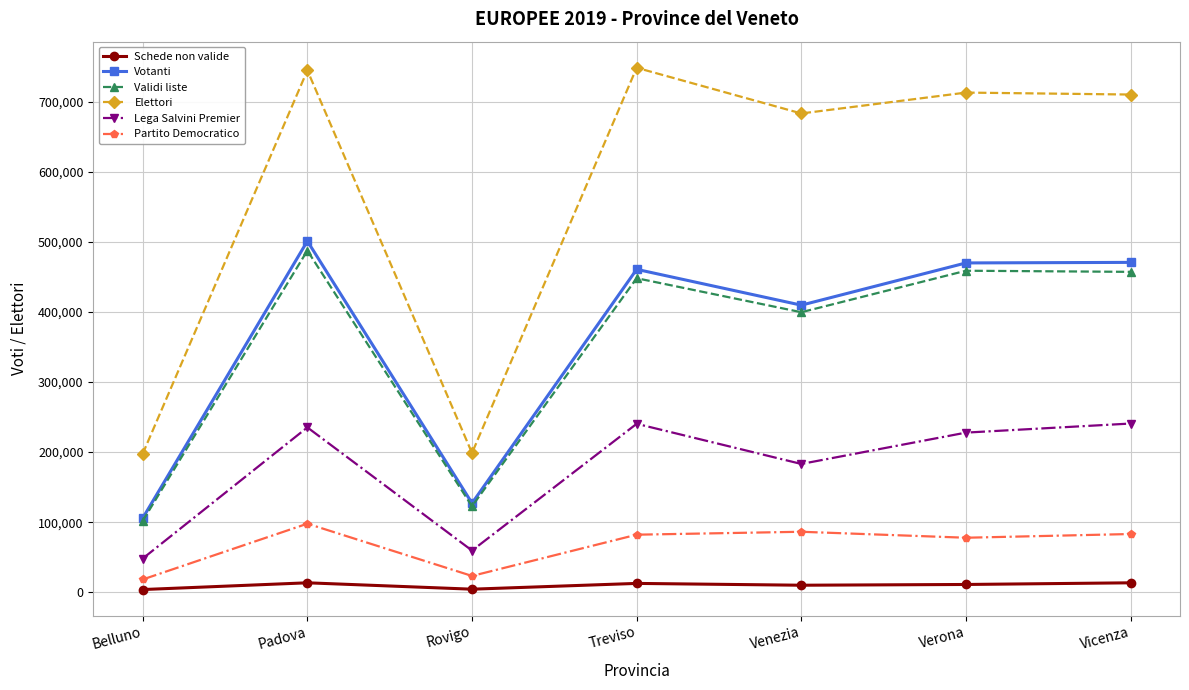

At how many categories does at least one series exceed 596553?

5